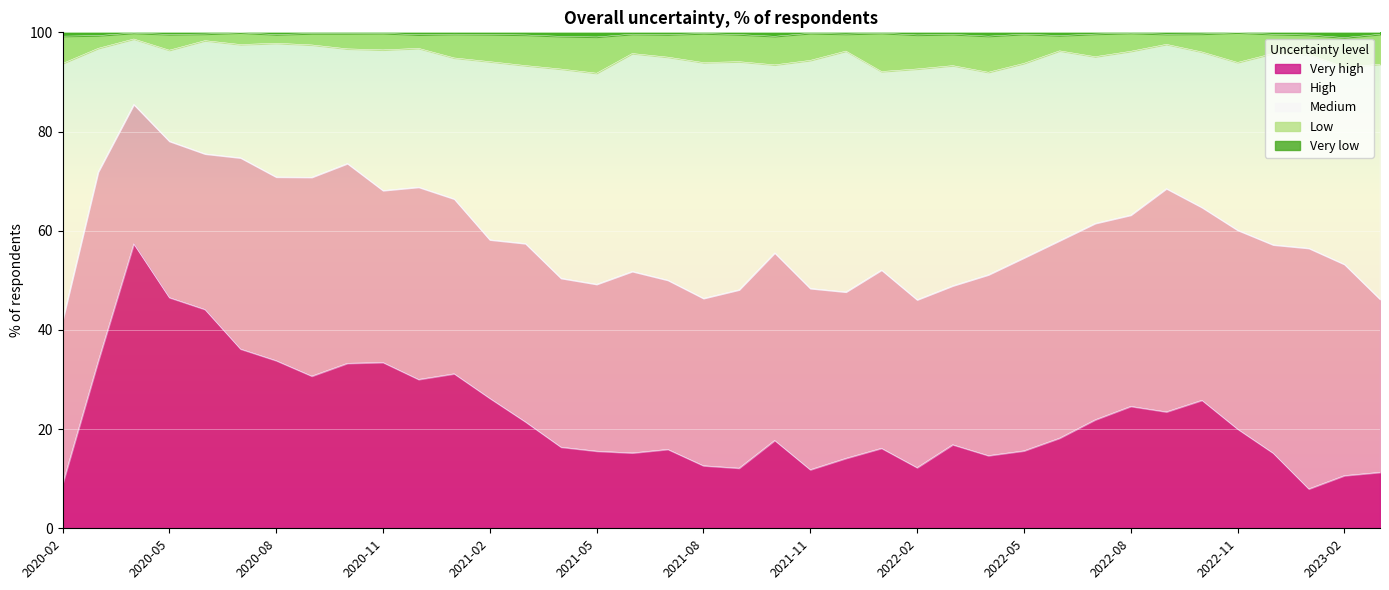

What is the minimum value for Very high?

8.0